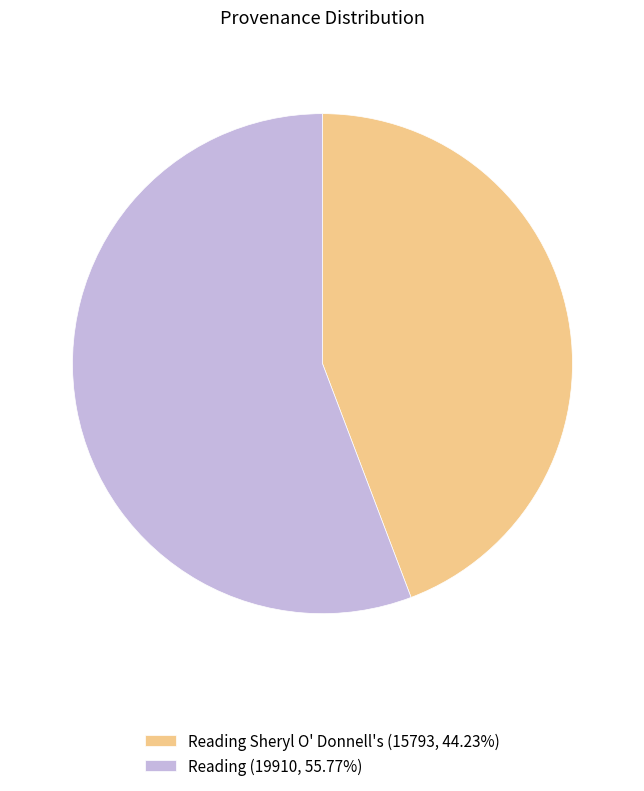

Combined, do Reading (19910, 55.77%) and Reading Sheryl O' Donnell's (15793, 44.23%) account for over 50%?

Yes